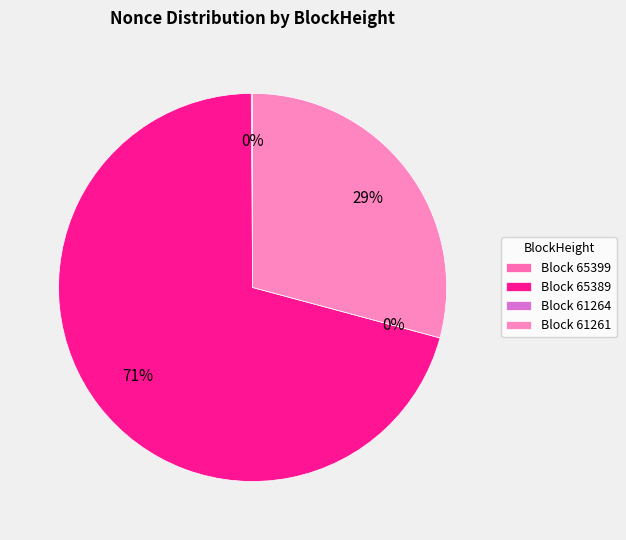

Rank the categories by value from highest to lowest.

65389, 61261, 65399, 61264